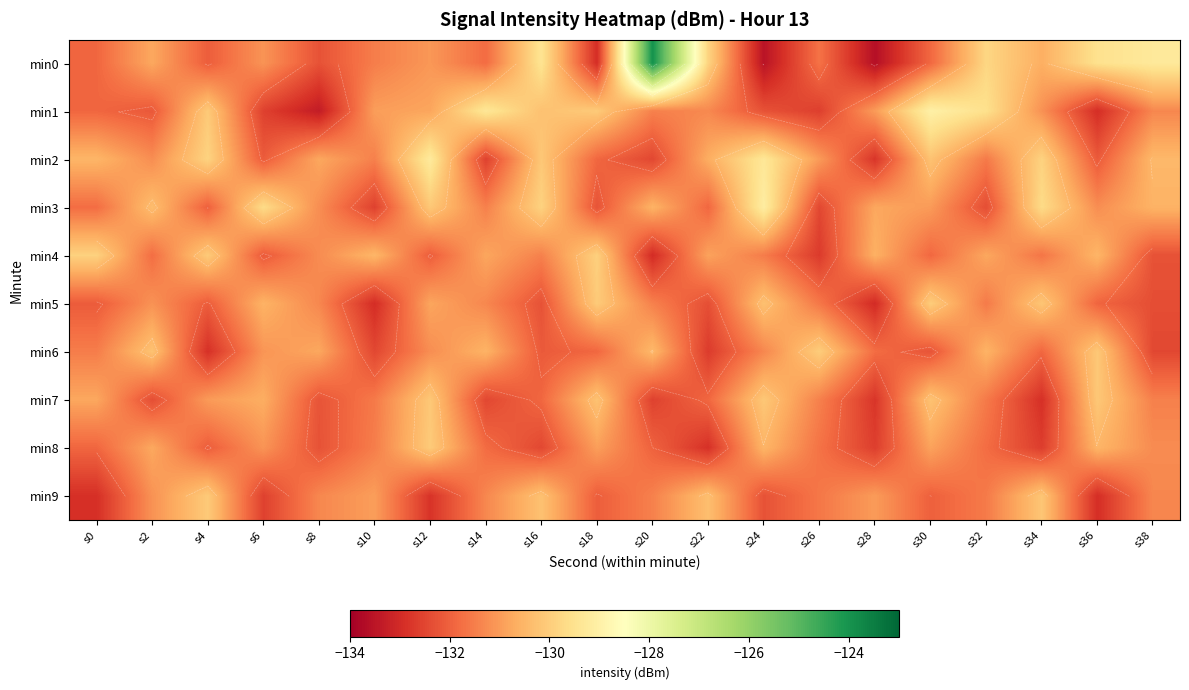

At which label does min2 first exceed -130?

s4